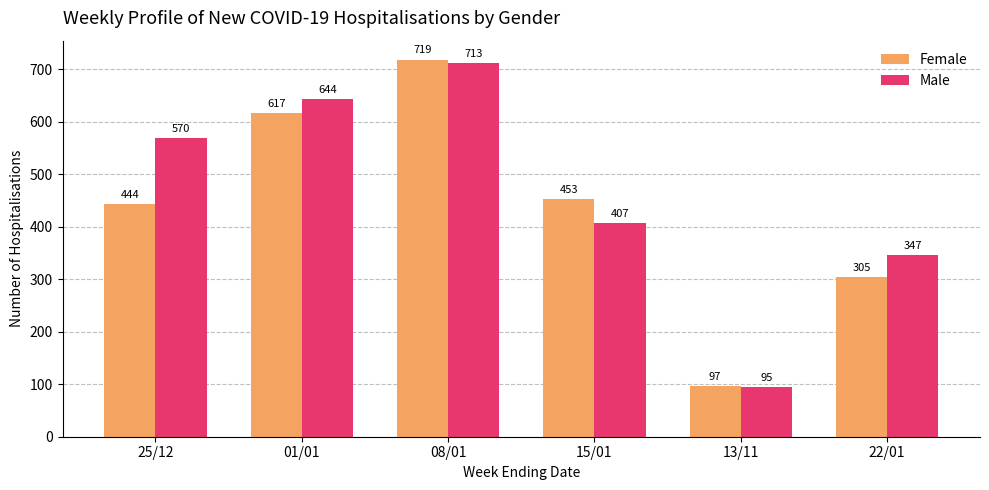

List the series in order of their overall mean, highest first.

Male, Female